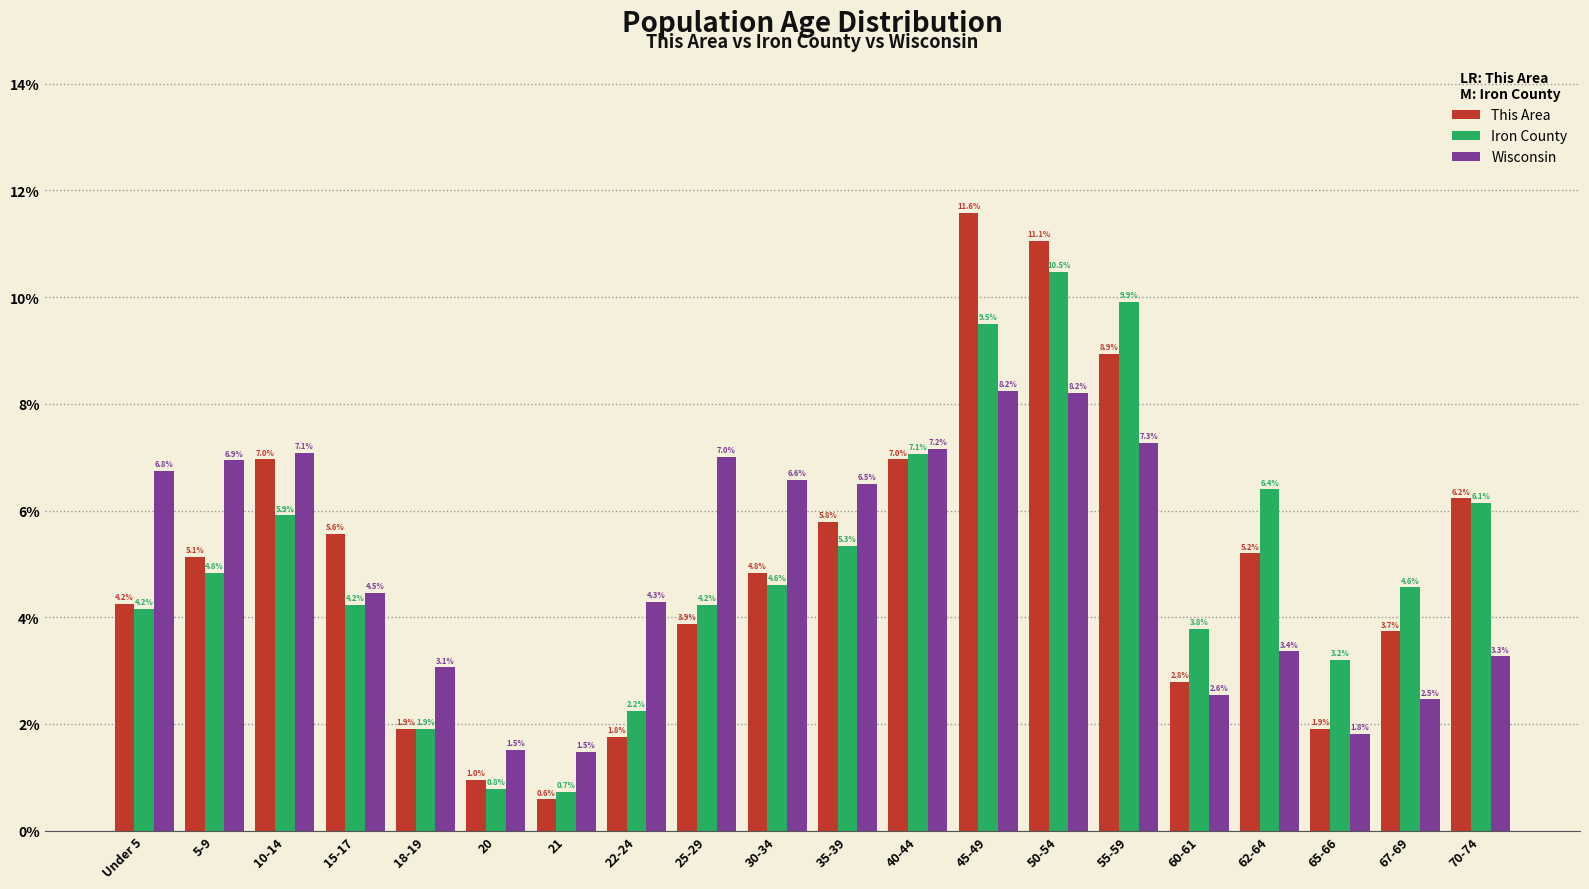

Reading left to right, what are all the values shown in this chart?

This Area: Under 5=4.2	5-9=5.1	10-14=7.0	15-17=5.6	18-19=1.9	20=1.0	21=0.6	22-24=1.8	25-29=3.9	30-34=4.8	35-39=5.8	40-44=7.0	45-49=11.6	50-54=11.1	55-59=8.9	60-61=2.8	62-64=5.2	65-66=1.9	67-69=3.7	70-74=6.2
Iron County: Under 5=4.2	5-9=4.8	10-14=5.9	15-17=4.2	18-19=1.9	20=0.8	21=0.7	22-24=2.2	25-29=4.2	30-34=4.6	35-39=5.3	40-44=7.1	45-49=9.5	50-54=10.5	55-59=9.9	60-61=3.8	62-64=6.4	65-66=3.2	67-69=4.6	70-74=6.1
Wisconsin: Under 5=6.8	5-9=6.9	10-14=7.1	15-17=4.5	18-19=3.1	20=1.5	21=1.5	22-24=4.3	25-29=7.0	30-34=6.6	35-39=6.5	40-44=7.2	45-49=8.2	50-54=8.2	55-59=7.3	60-61=2.6	62-64=3.4	65-66=1.8	67-69=2.5	70-74=3.3